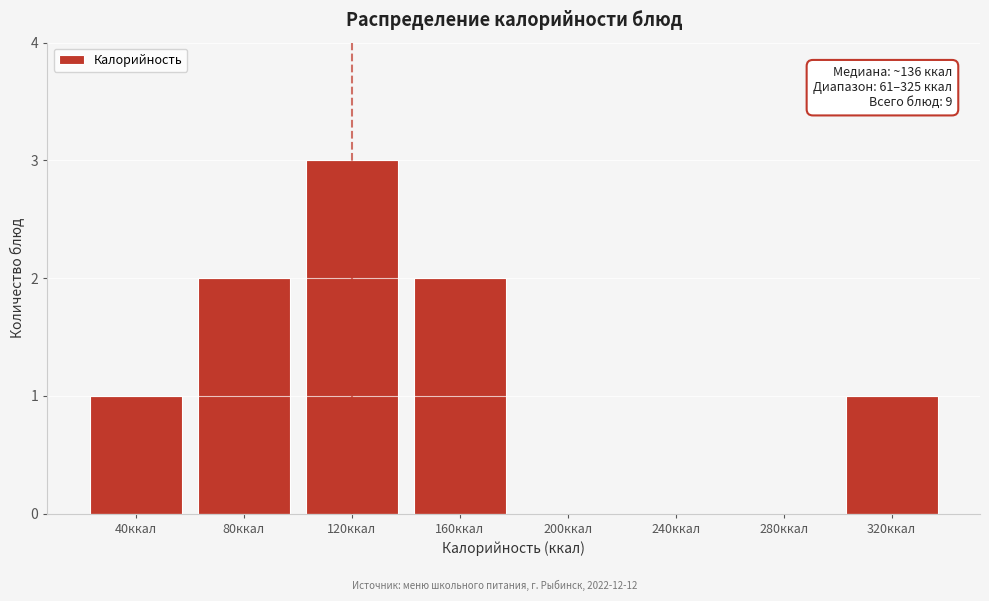

Reading left to right, transcribe all the data shown in this chart.

40ккал=1	80ккал=2	120ккал=3	160ккал=2	200ккал=0	240ккал=0	280ккал=0	320ккал=1